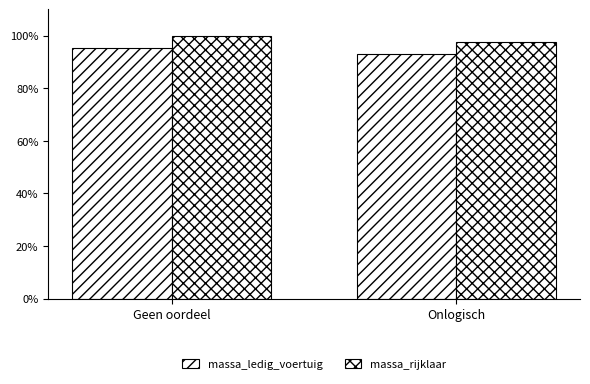

What position from the right is Onlogisch?

1